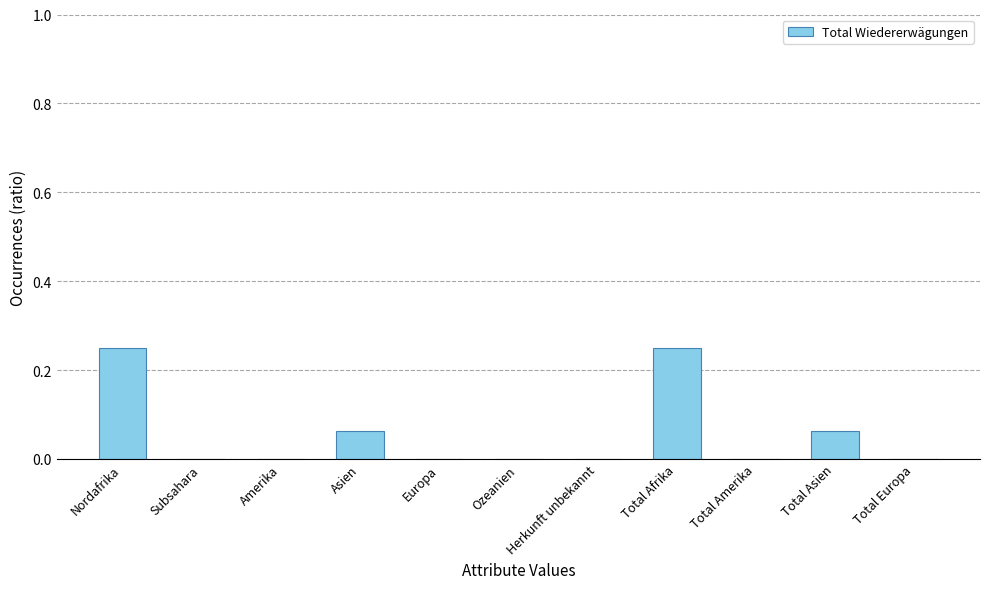

What is the sum of all values?

0.6